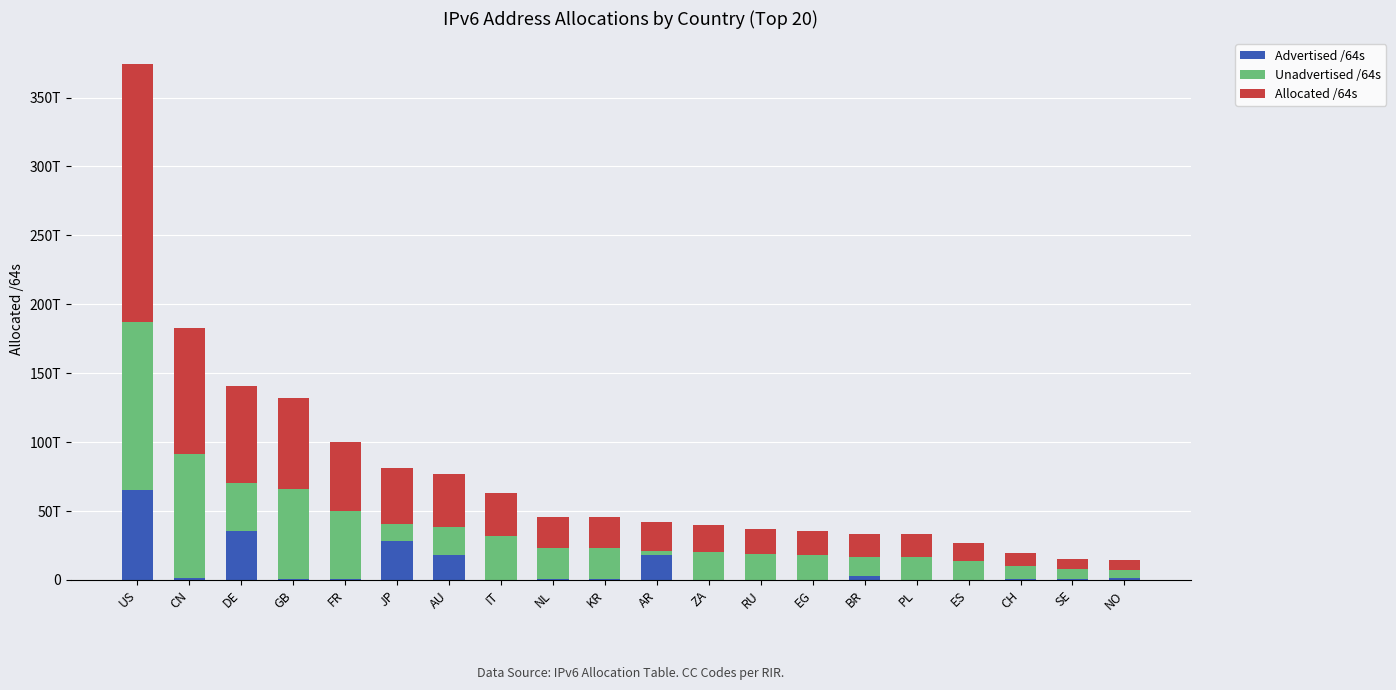

What are all the series names shown in the legend?

Advertised /64s, Unadvertised /64s, Allocated /64s